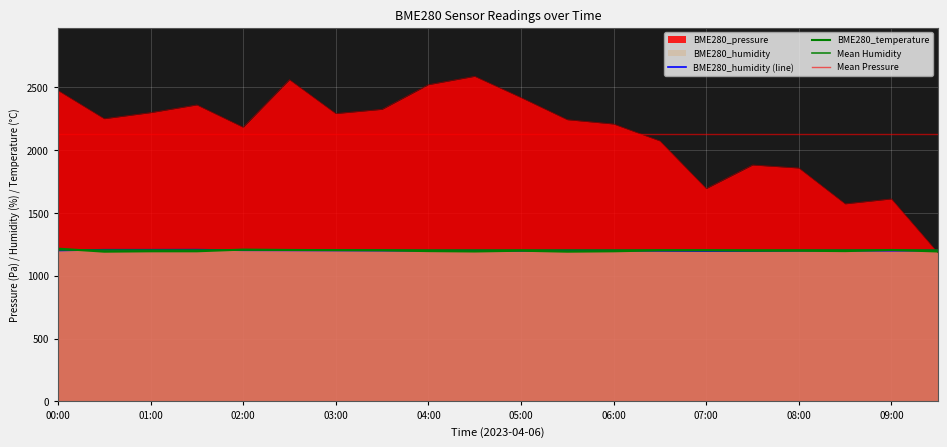

How many interior local peaks does the BME280_humidity series have?

4